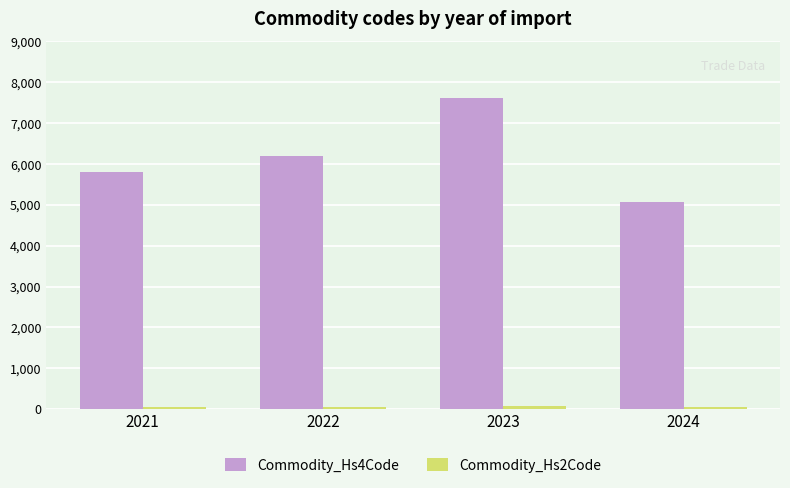

What is the difference between the highest and lowest values at 2021?

5754